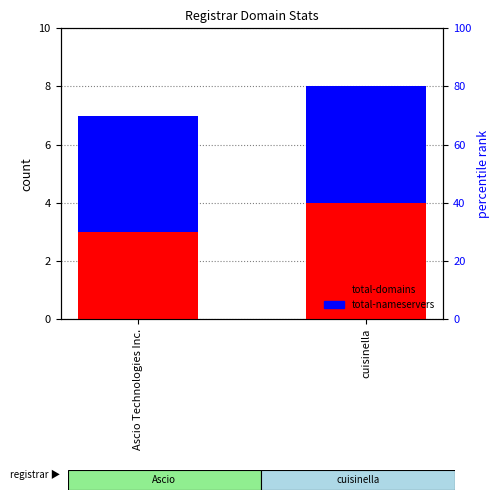

What is the label of the 1st bar from the right?

cuisinella